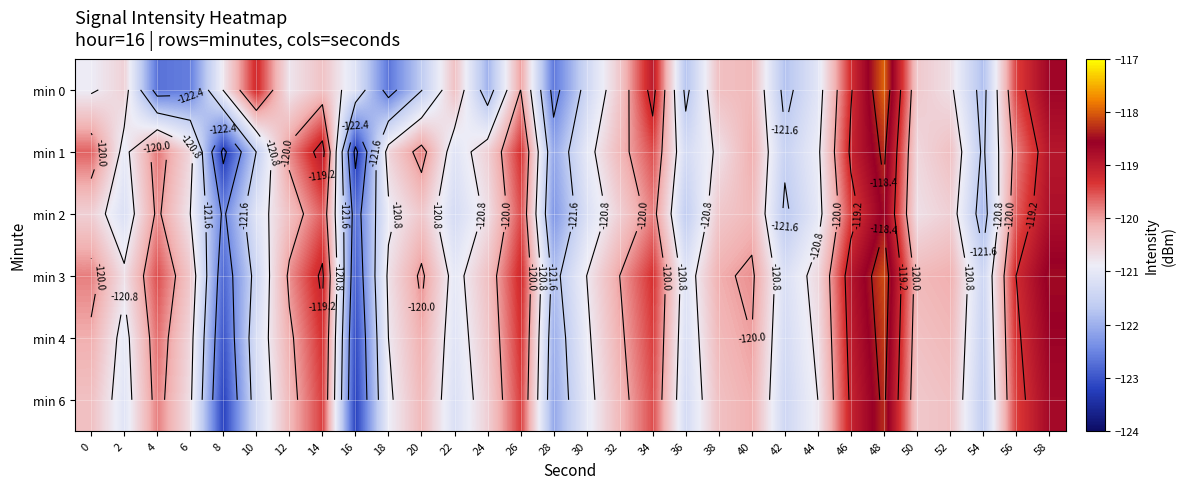

Count the number of categories in the chart.

30